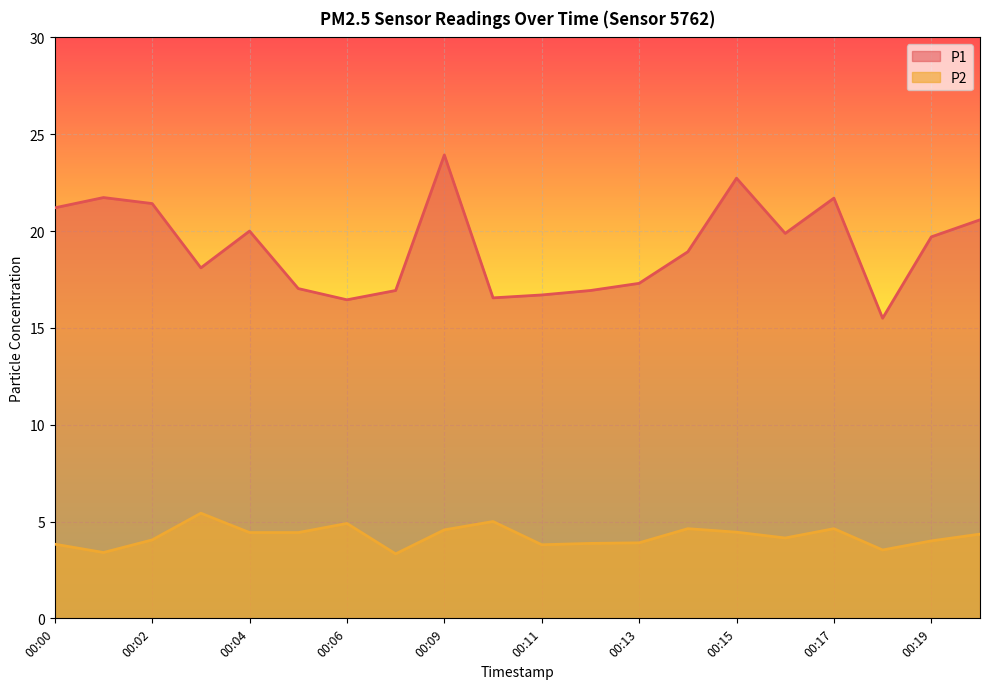

What is the greatest value displayed?

23.9